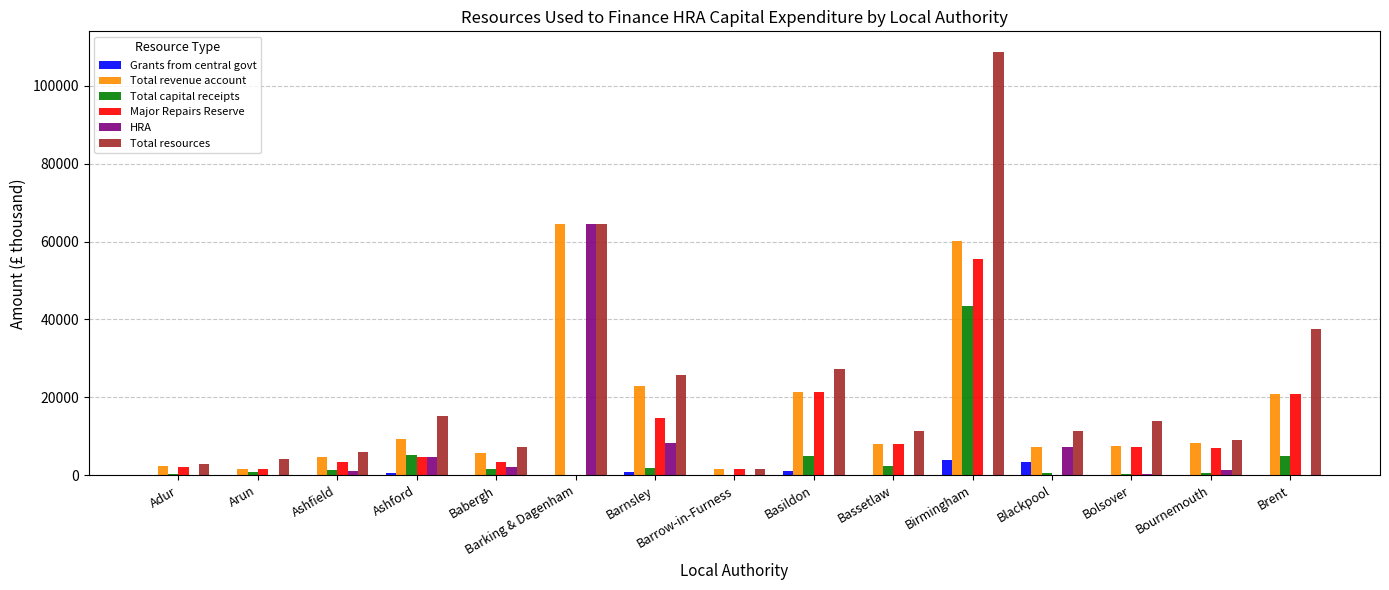

Is it true that Major Repairs Reserve equals 4640 at Ashford?

True